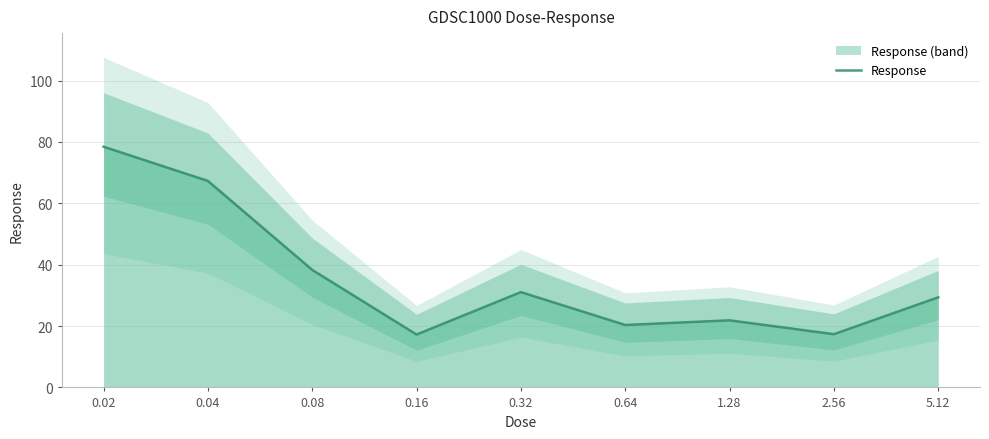

Where does the data first go above 29?

0.02